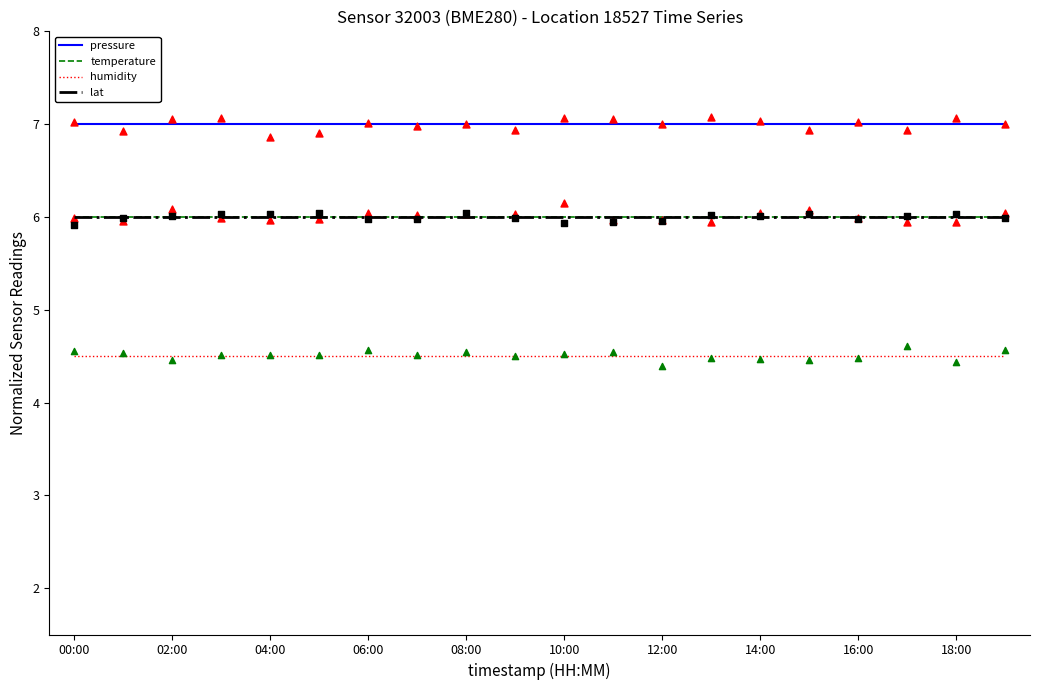

Is the value of pressure at 16:00 greater than the value of humidity at 14:00?

Yes